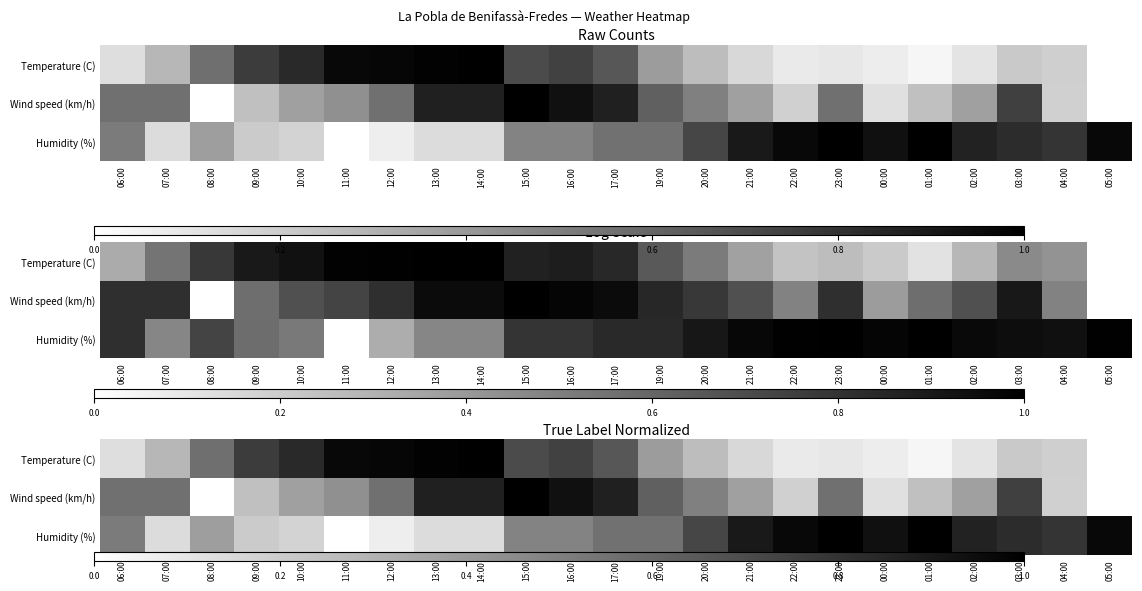

Rank the series by their maximum value, from highest to lowest.

Humidity (%), Wind speed (km/h), Temperature (C)